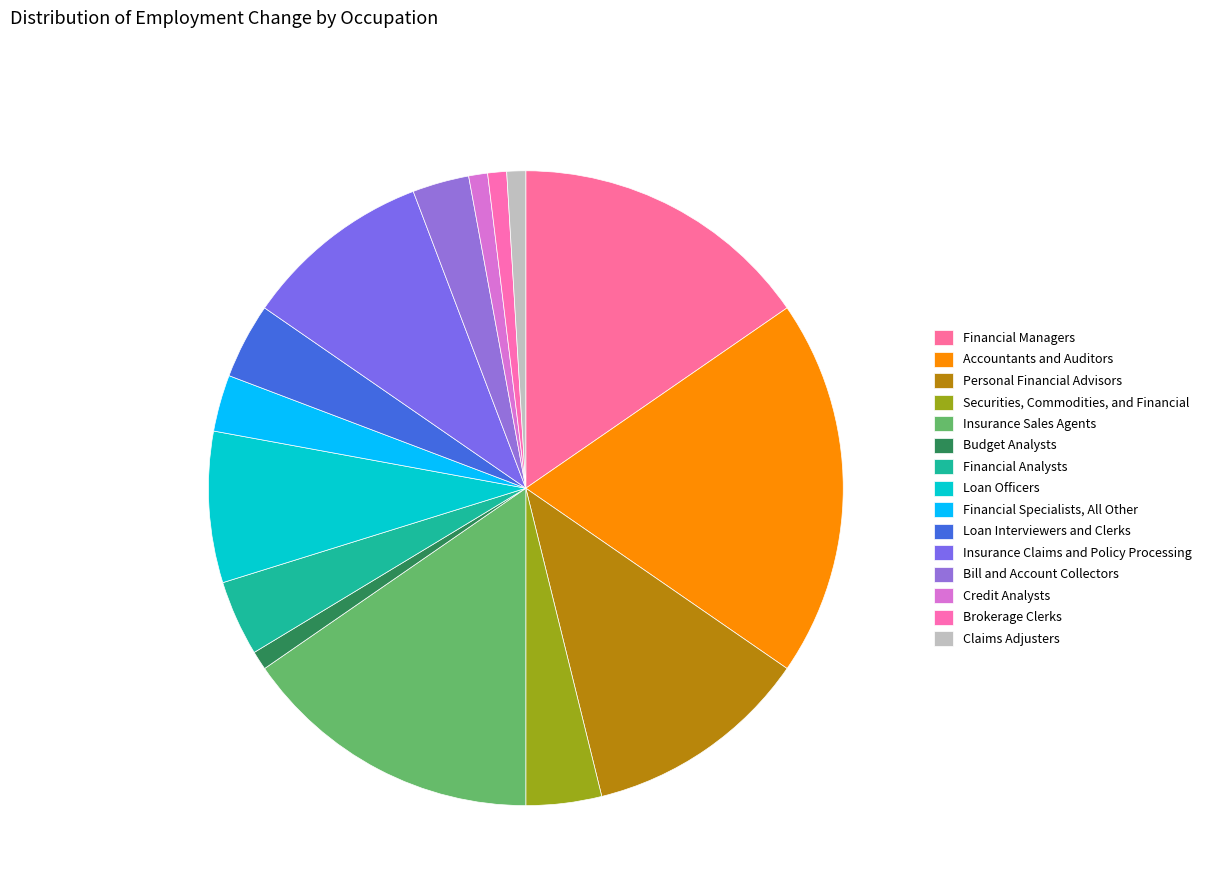

True or false: Brokerage Clerks accounts for 1% of the total.

True